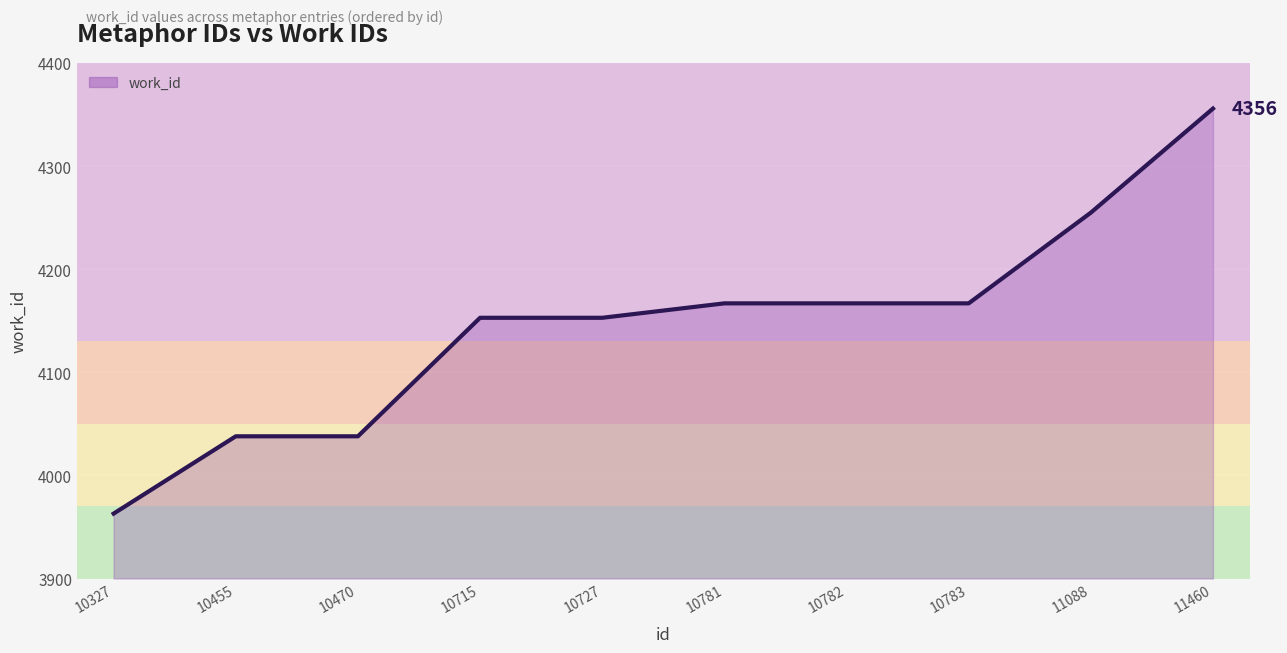

Reading right to left, transcribe all the data shown in this chart.

4356	4255	4167	4167	4167	4153	4153	4038	4038	3963